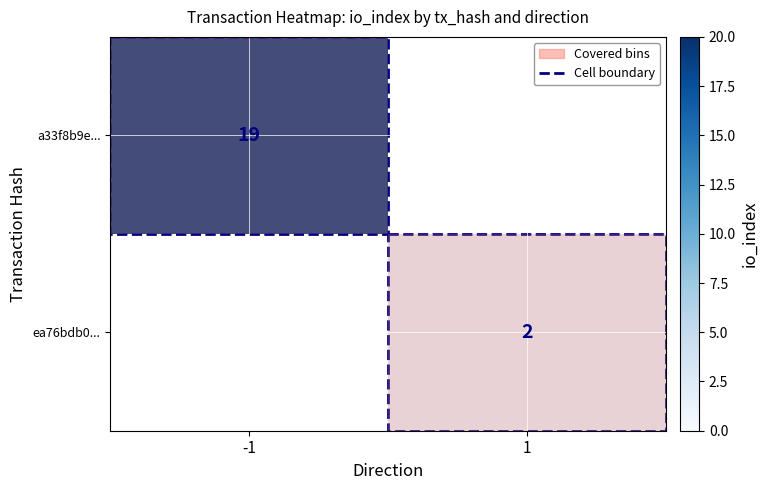

The value of a33f8b9e... at -1 is 28. True or false?

False